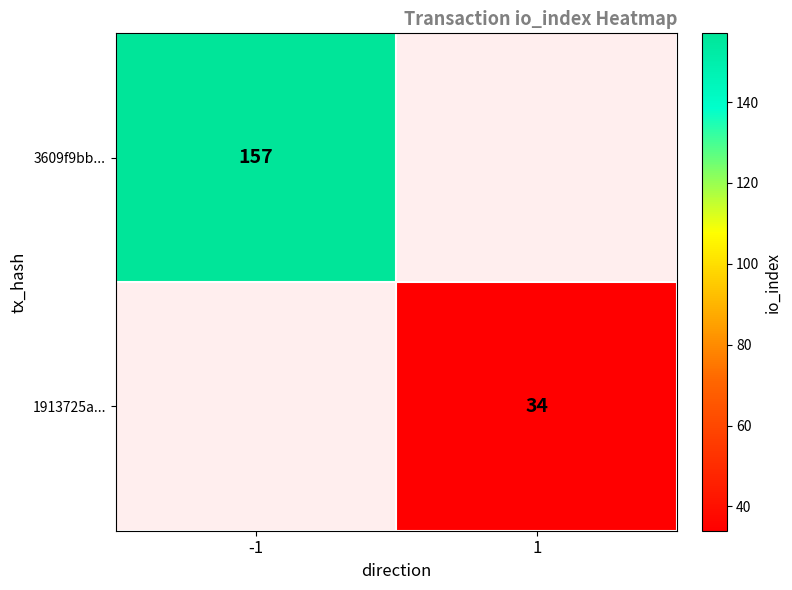

The 3609f9bb... series shows 45 at -1. True or false?

False